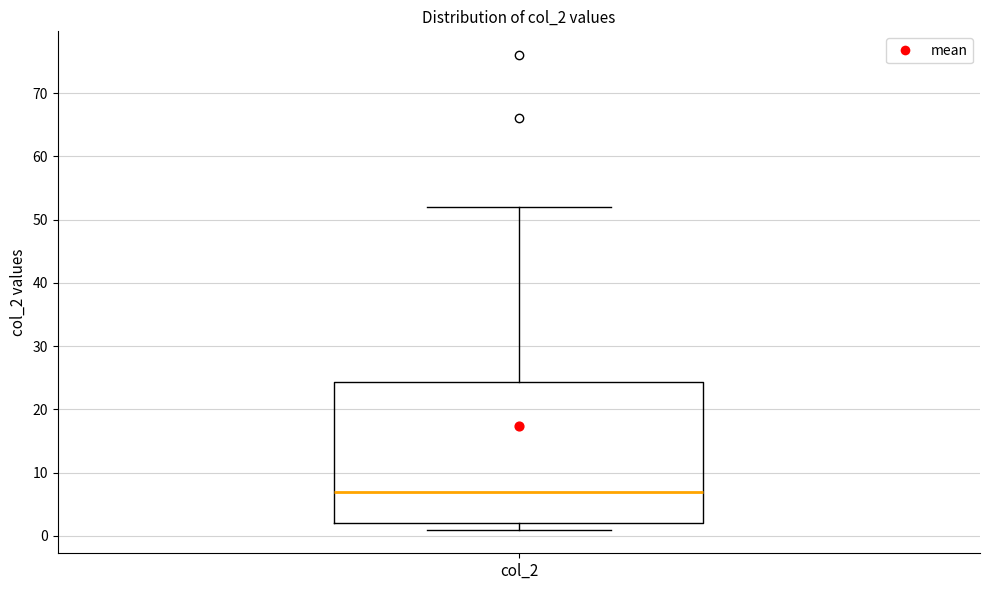

Transcribe this box plot: give where the median line is, the range the box spans, and where the two whiskers end, as read against the y-axis. The values are not printed on the chart, so give them approximately, as read against the axis.

median 7, box 2 to 24, whiskers 1 to 52